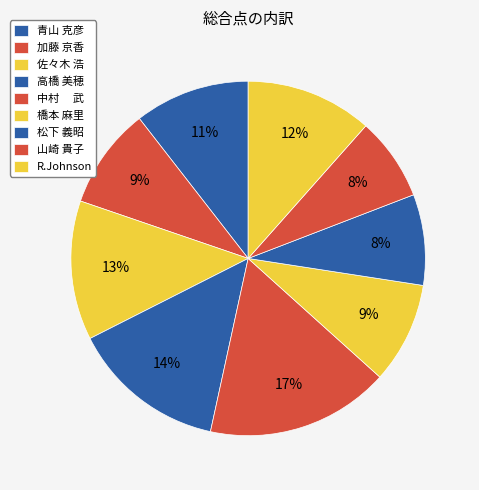

To the nearest percent, what is the difference between the largest and smallest slice percentages?

9%